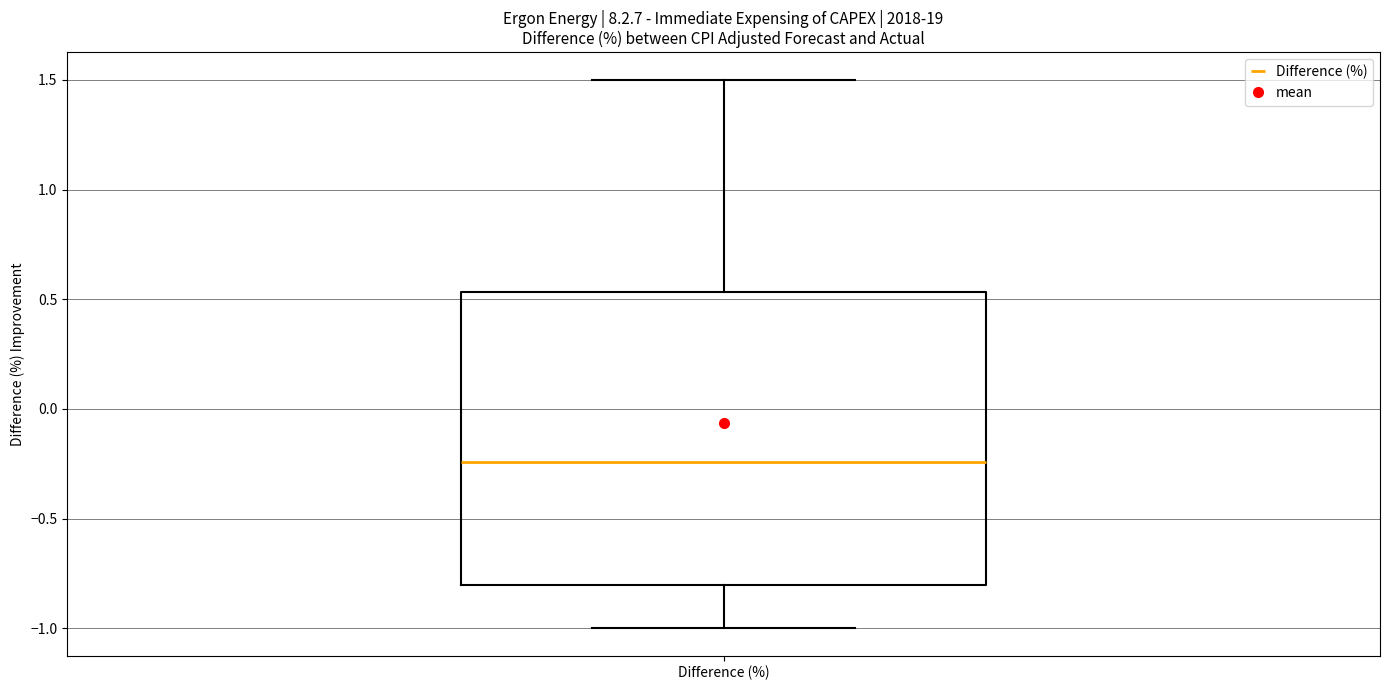

Transcribe this box plot: give where the median line is, the range the box spans, and where the two whiskers end, as read against the y-axis. The values are not printed on the chart, so give them approximately, as read against the axis.

median -0.25, box -0.80 to 0.55, whiskers -1.00 to 1.50